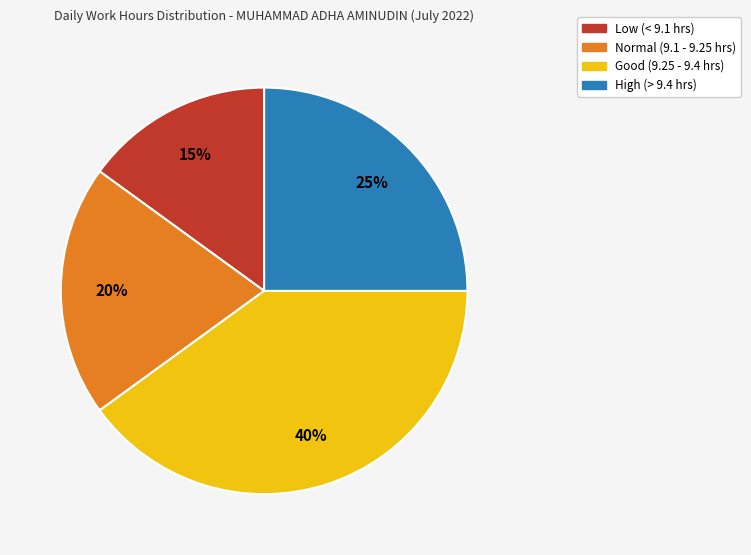

How many slices are in this pie chart?

4